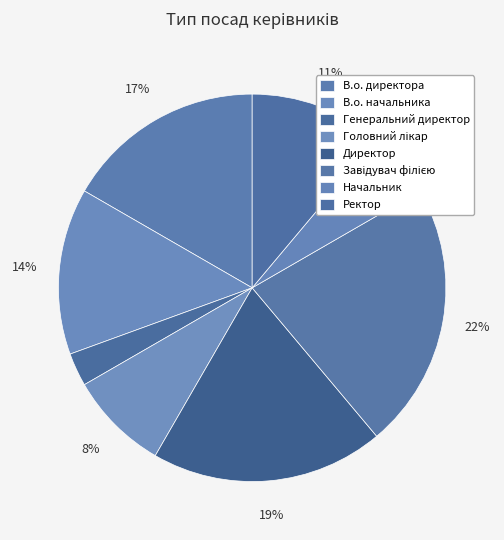

To the nearest percent, what percentage of the pie is Ректор?

11%